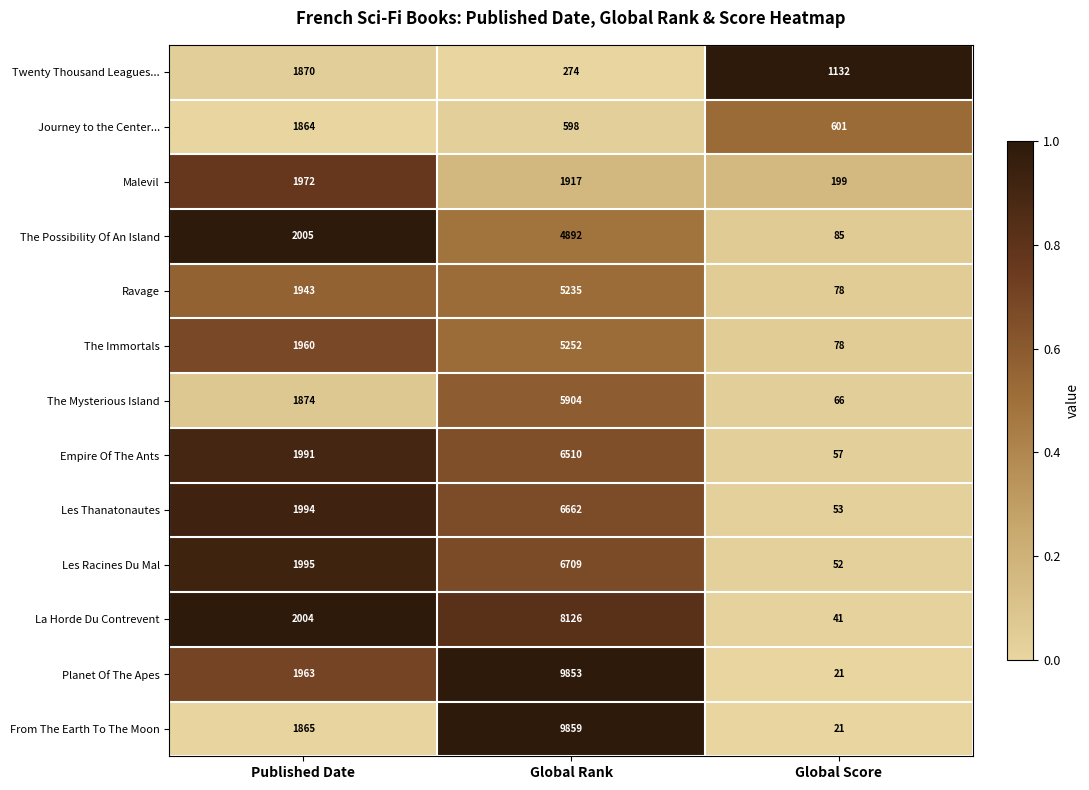

What is the difference between the The Immortals values at Published Date and Global Rank?

3292